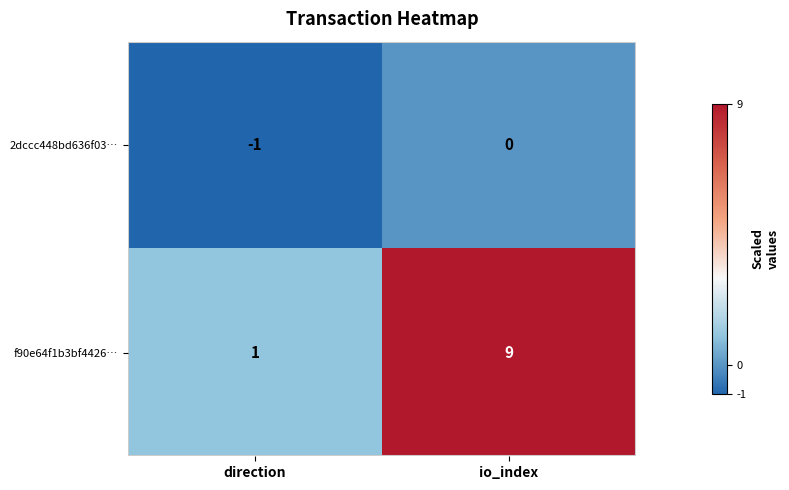

List the series in order of their peak value, highest first.

f90e64f1b3bf4426…, 2dccc448bd636f03…